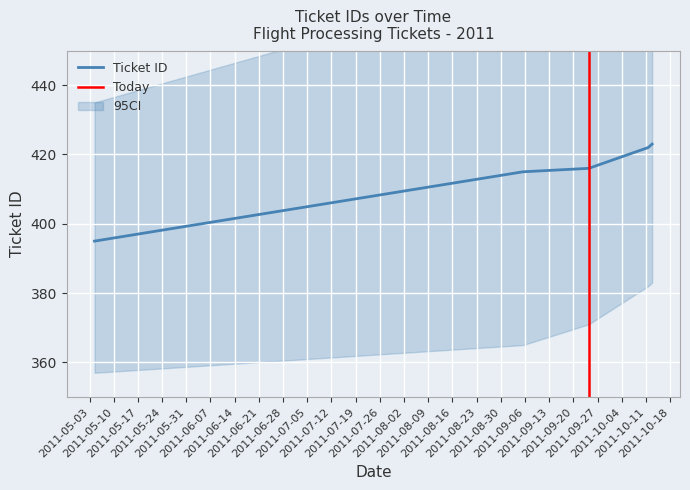

What is the ratio of the value at 2011-10-11 15:19:13 to the value at 2011-09-05 10:00:23?

1.0